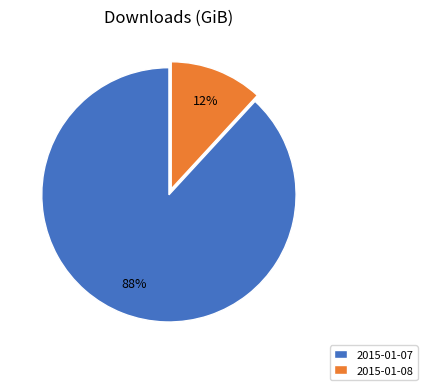

What is the majority slice?

2015-01-07